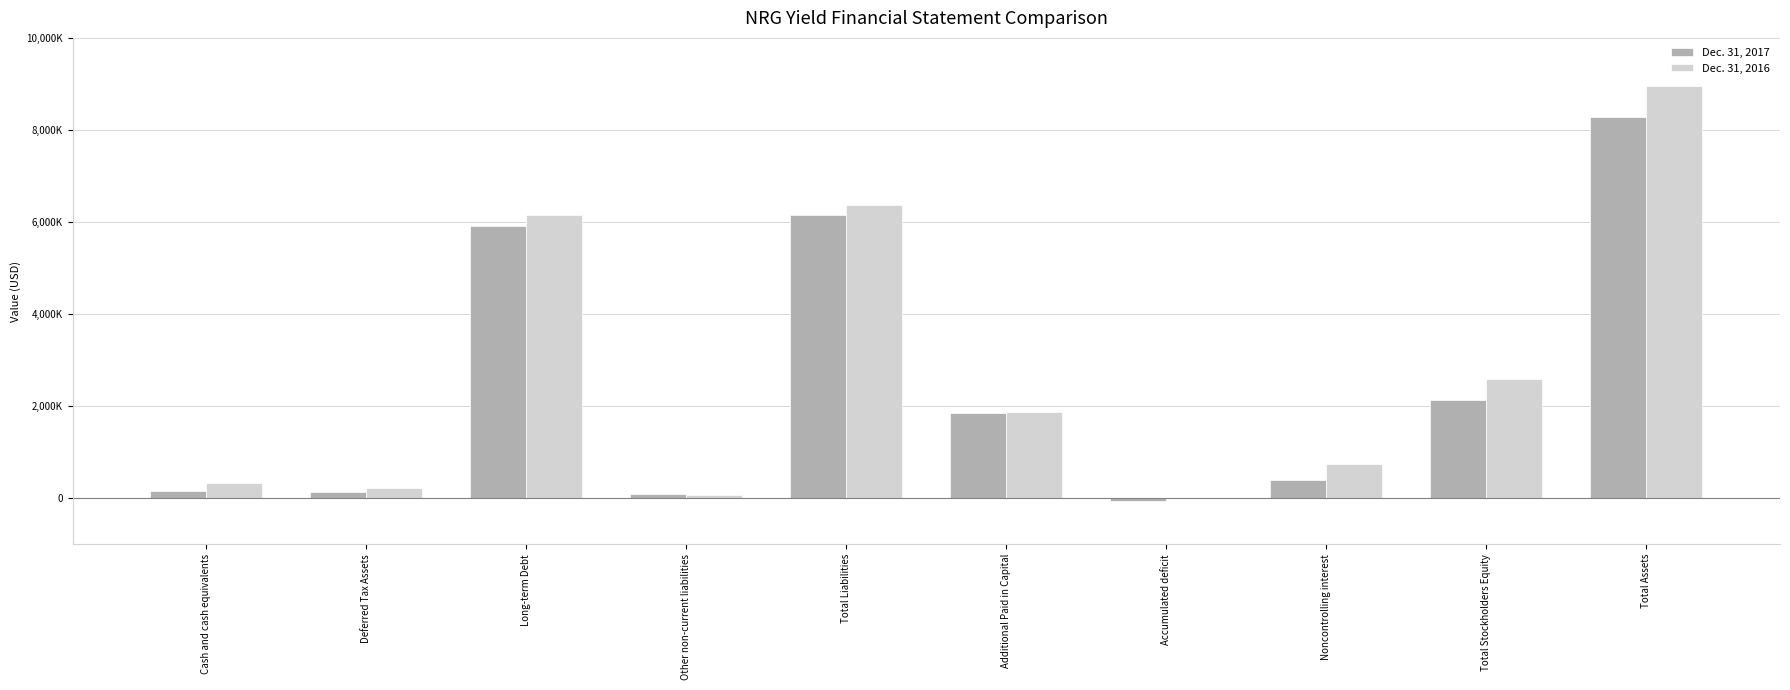

What are all the series names shown in the legend?

Dec. 31, 2017, Dec. 31, 2016